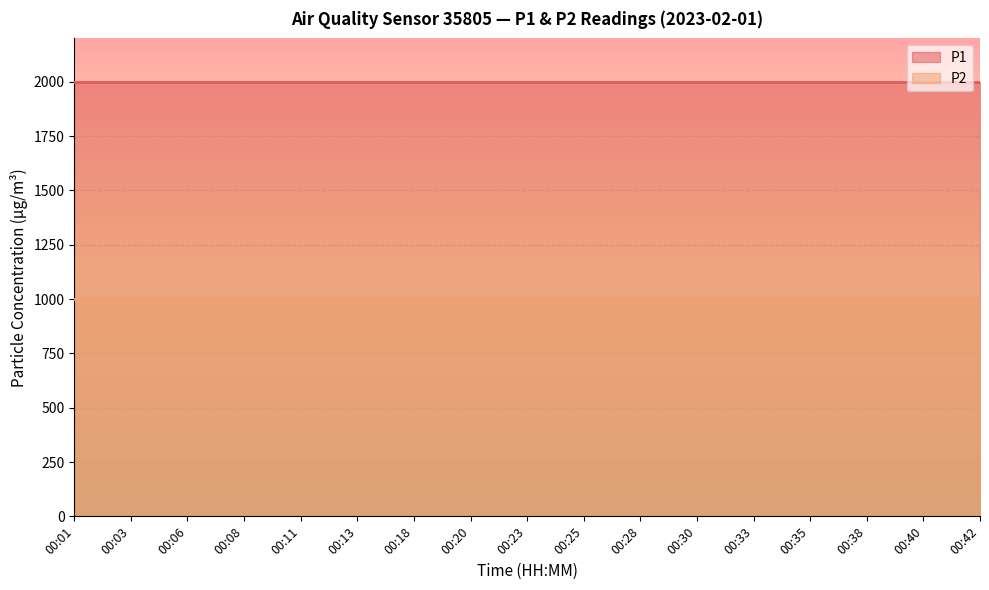

Reading left to right, transcribe all the data shown in this chart.

P1: 1999.9	1999.9	1999.9	1999.9	1999.9	1999.9	1999.9	1999.9	1999.9	1999.9	1999.9	1999.9	1999.9	1999.9	1999.9	1999.9	1999.9
P2: 999.9	999.9	999.9	999.9	999.9	999.9	999.9	999.9	999.9	999.9	999.9	999.9	999.9	999.9	999.9	999.9	999.9